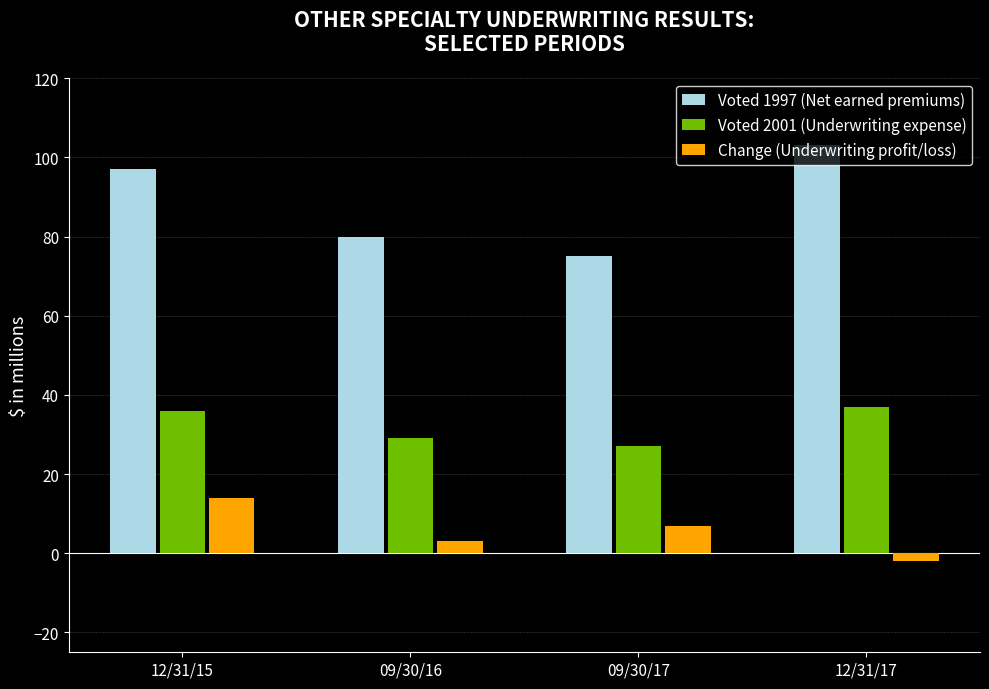

What is the greatest value displayed?

103